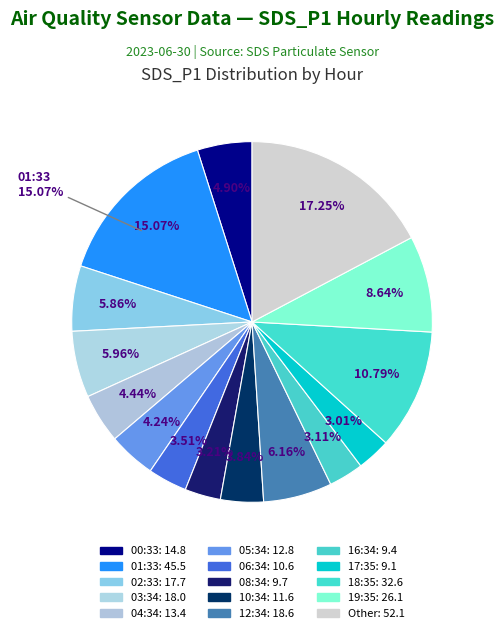

To the nearest percent, what percentage of the pie is 09:34?

2%